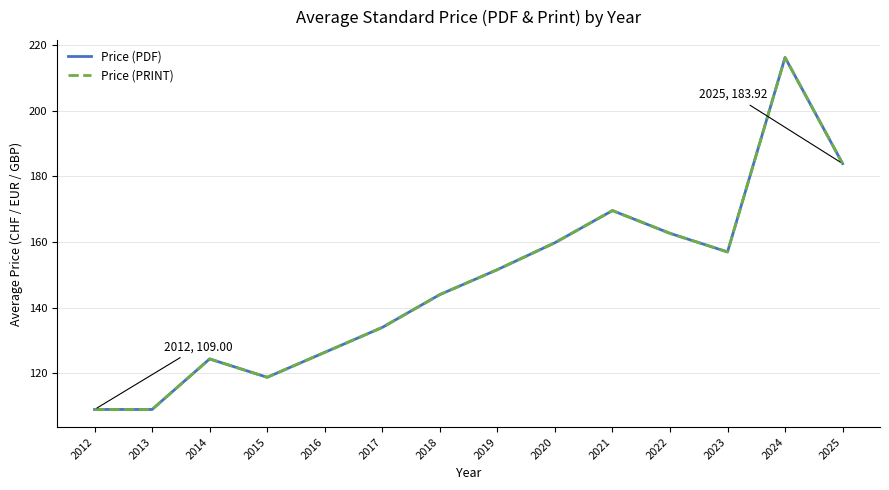

Which series has the widest spread of values?

Price (PDF)